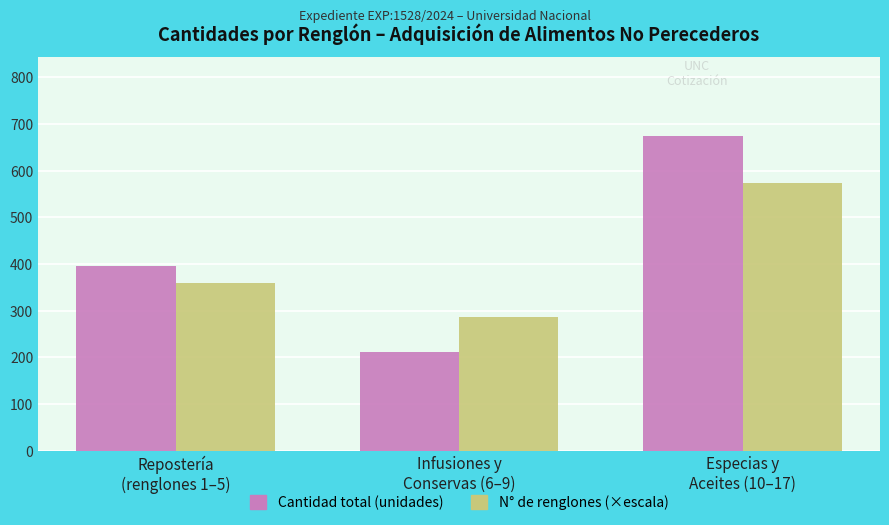

What is the difference between the maximum and minimum values in the Cantidad total (unidades) series?

463.0